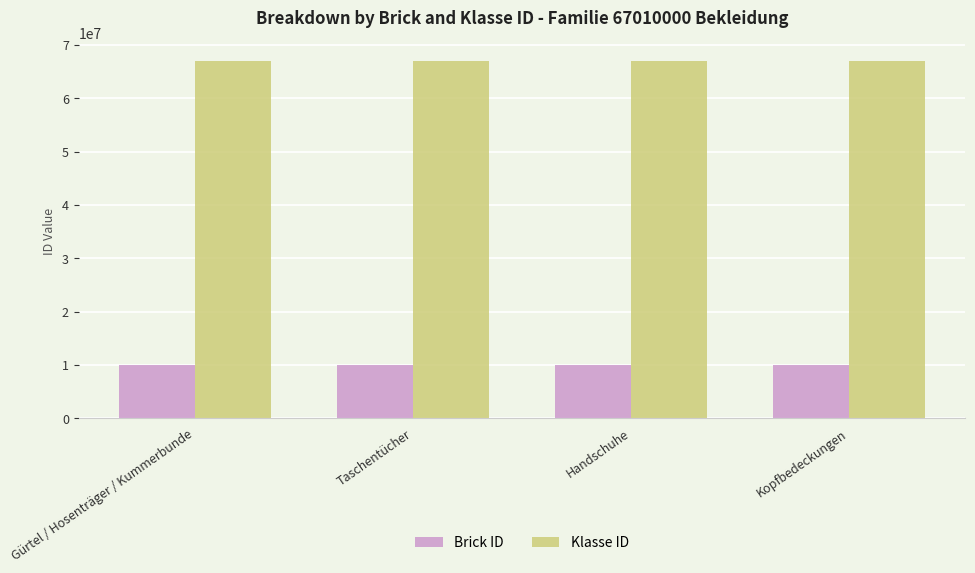

What is the difference between the maximum and minimum values in the Brick ID series?

3